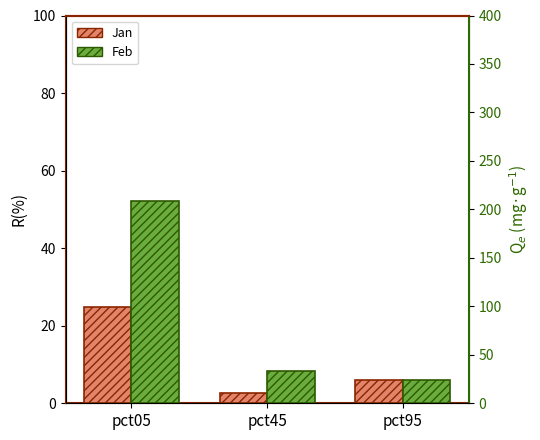

At how many categories does at least one series exceed 30?

2